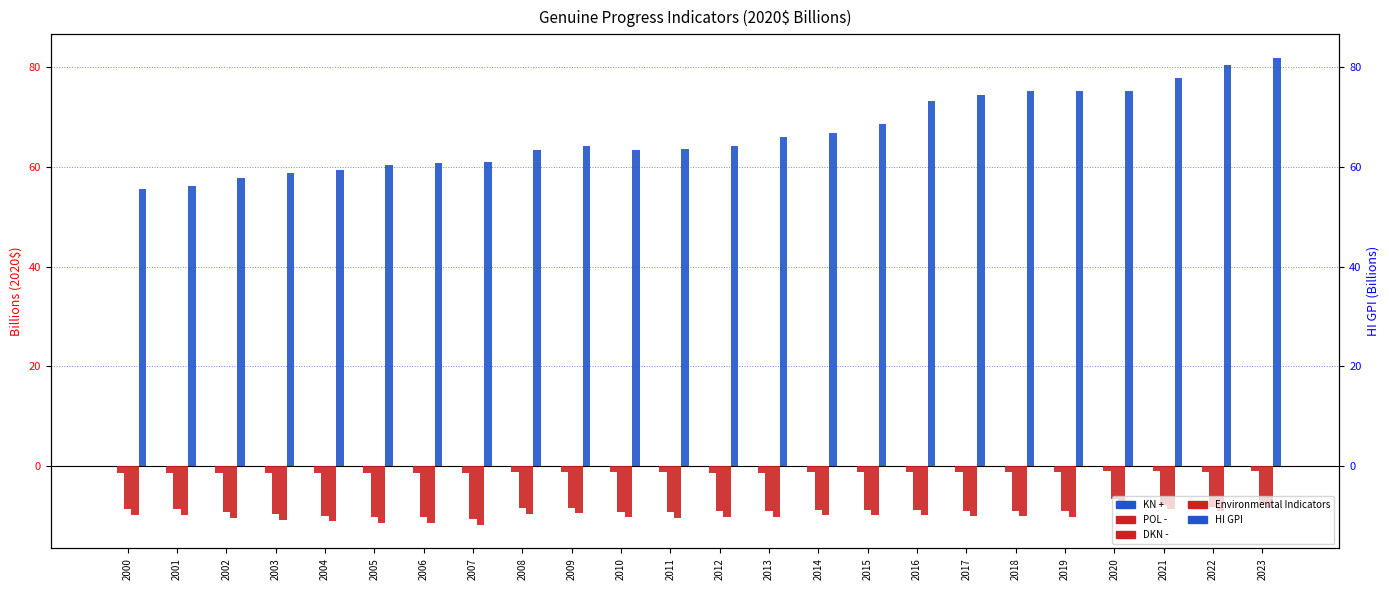

Is it true that DKN - equals -15.6 at 2011?

False